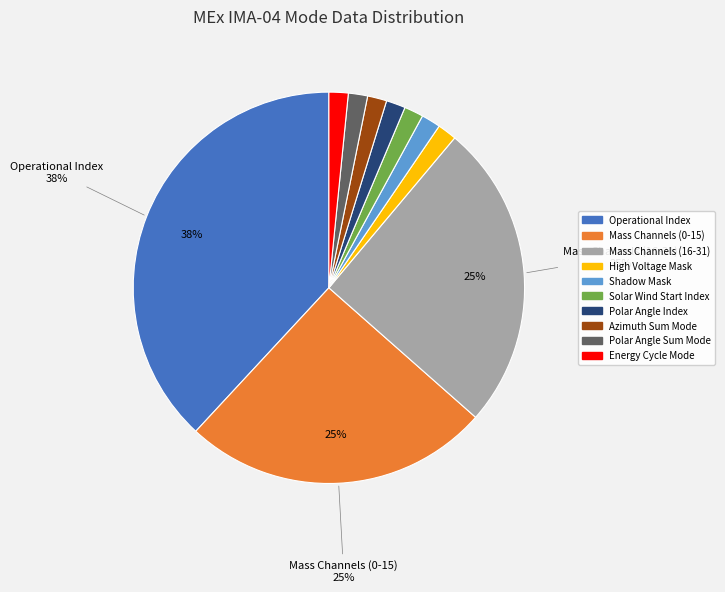

True or false: Mass Channels (16-31) accounts for 35% of the total.

False